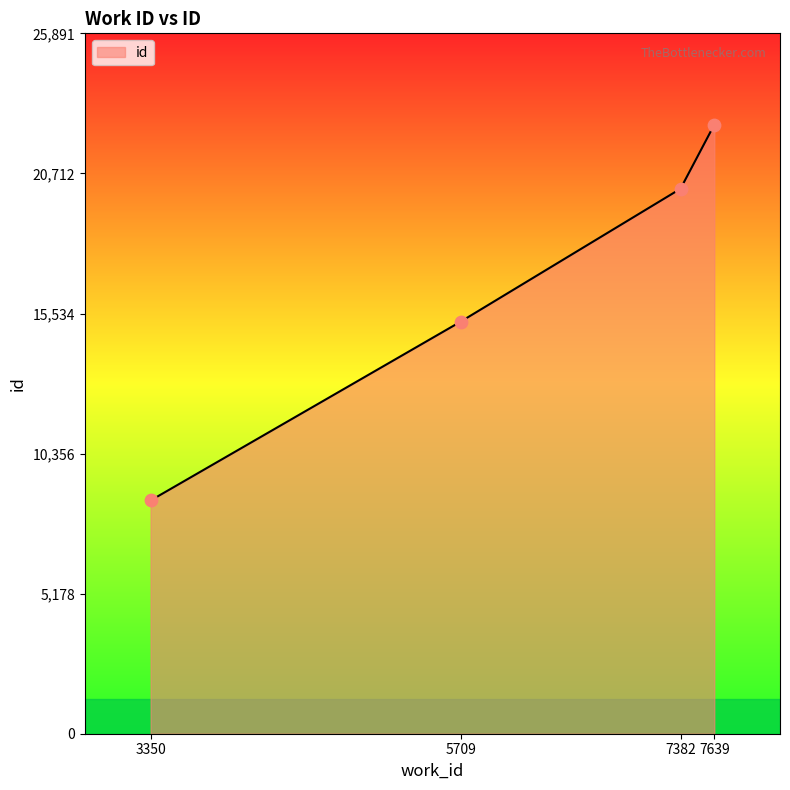

What is the ratio of the value at 7639 to the value at 5709?

1.5